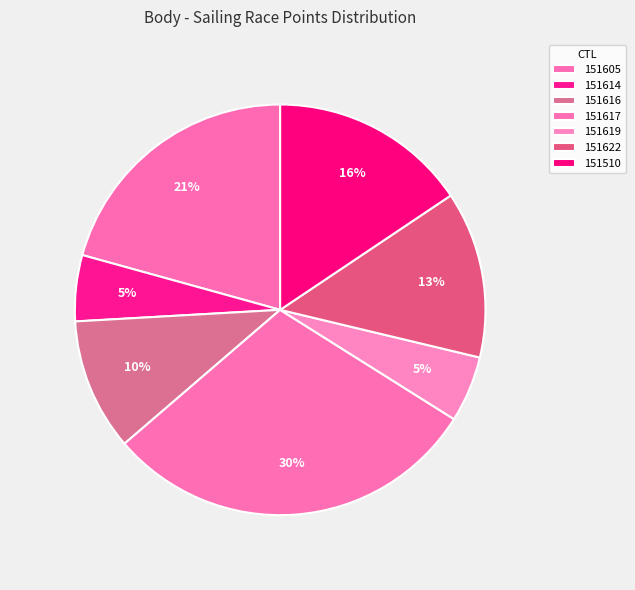

The 151510 slice represents 16% of the pie. True or false?

True